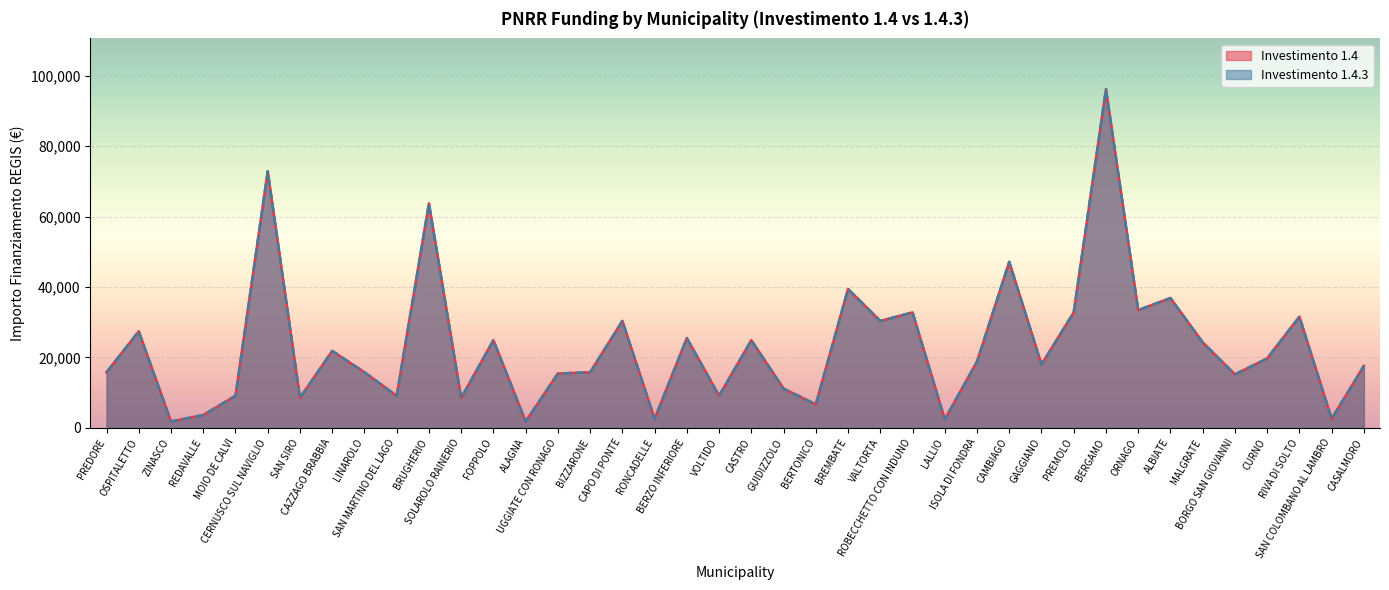

List the labels in order of 1.4.3 value, largest first.

BERGAMO, CERNUSCO SUL NAVIGLIO, BRUGHERIO, CAMBIAGO, BREMBATE, ALBIATE, ORNAGO, ROBECCHETTO CON INDUNO, PREMOLO, RIVA DI SOLTO, CAPO DI PONTE, VALTORTA, OSPITALETTO, BERZO INFERIORE, FOPPOLO, CASTRO, MALGRATE, CAZZAGO BRABBIA, CURNO, ISOLA DI FONDRA, GAGGIANO, CASALMORO, PREDORE, LINAROLO, BIZZARONE, UGGIATE CON RONAGO, BORGO SAN GIOVANNI, GUIDIZZOLO, MOIO DE CALVI, SAN MARTINO DEL LAGO, VOLTIDO, SAN SIRO, SOLAROLO RAINERIO, BERTONICO, REDAVALLE, RONCADELLE, SAN COLOMBANO AL LAMBRO, LALLIO, ZINASCO, ALAGNA